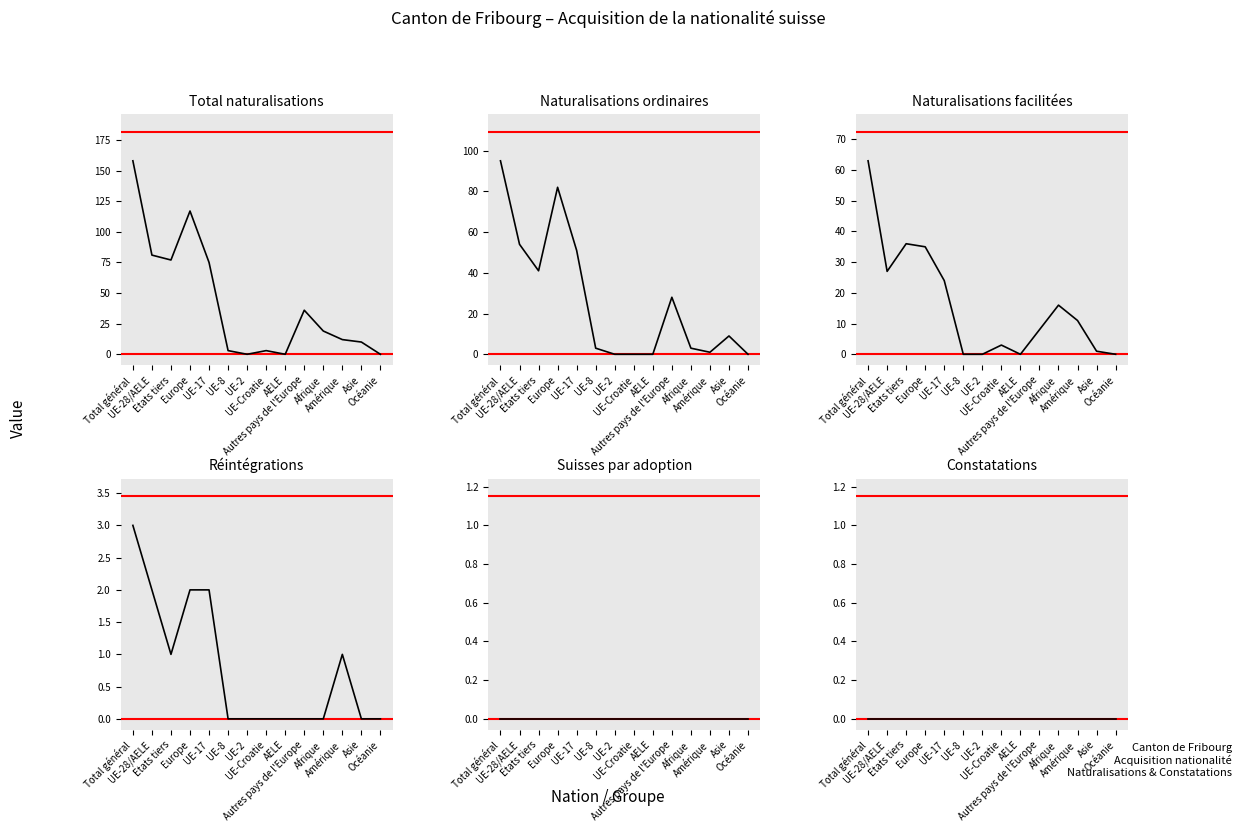

Which series changed the most between AELE and Autres pays de l'Europe?

Total naturalisations